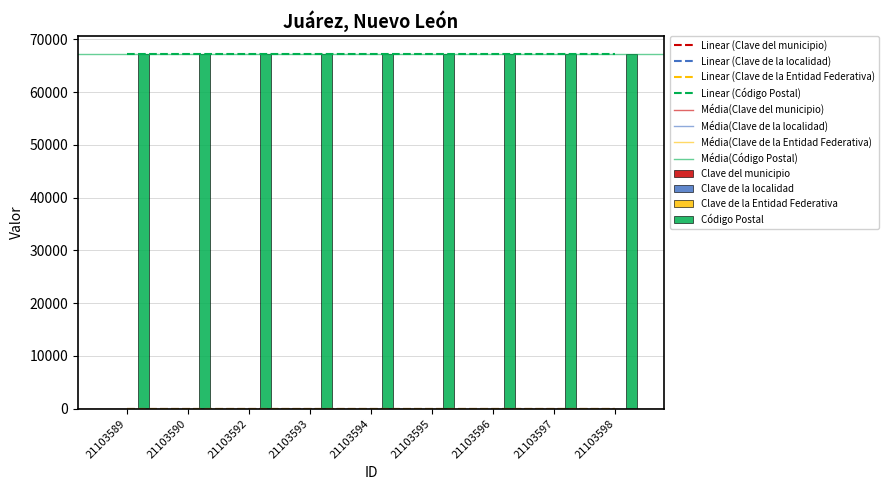

How many groups of bars are there?

9